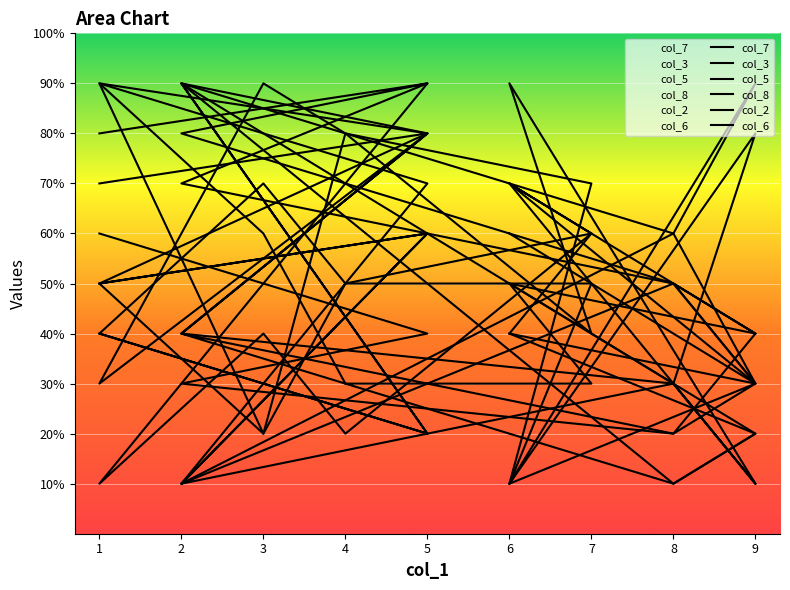

How many data points in col_3 are above 4?

6